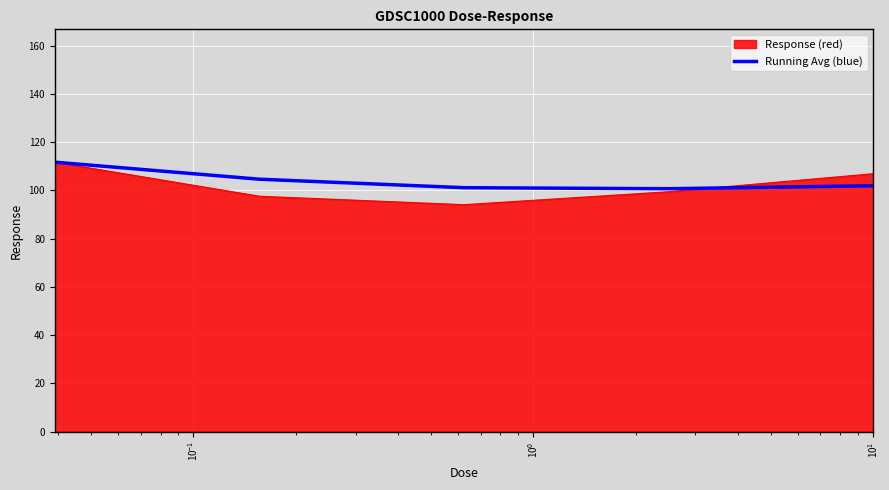

Which series has the largest range (max minus min)?

Response (red)